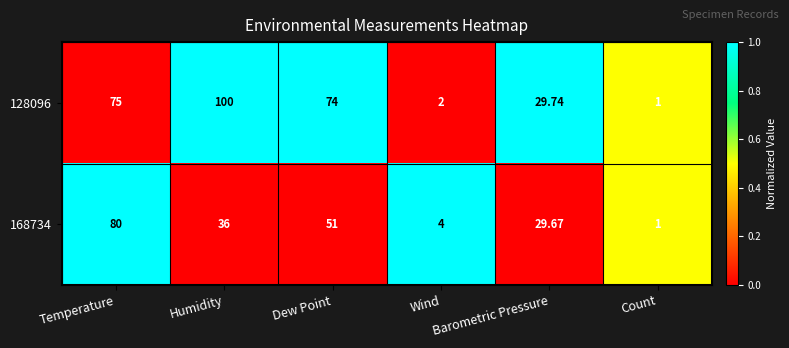

How many categories are shown in the chart?

6